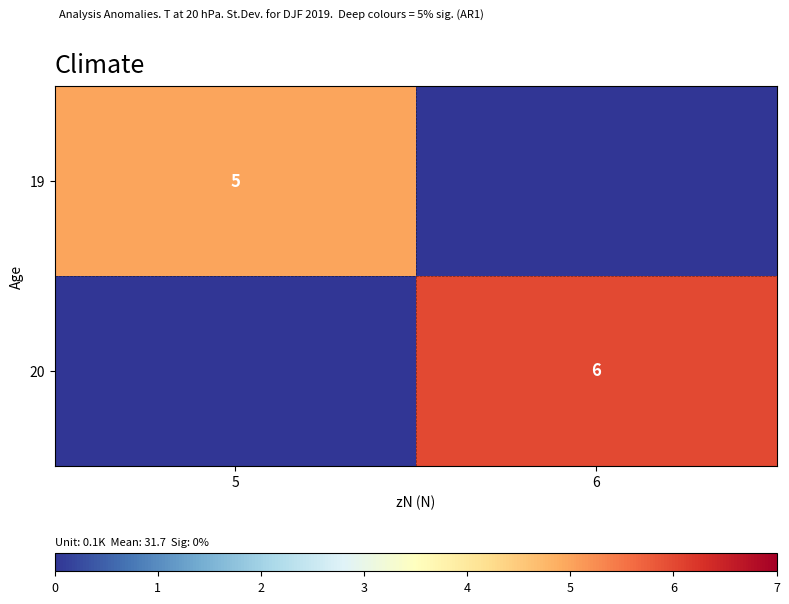

The 20 series shows 2 at 6. True or false?

False